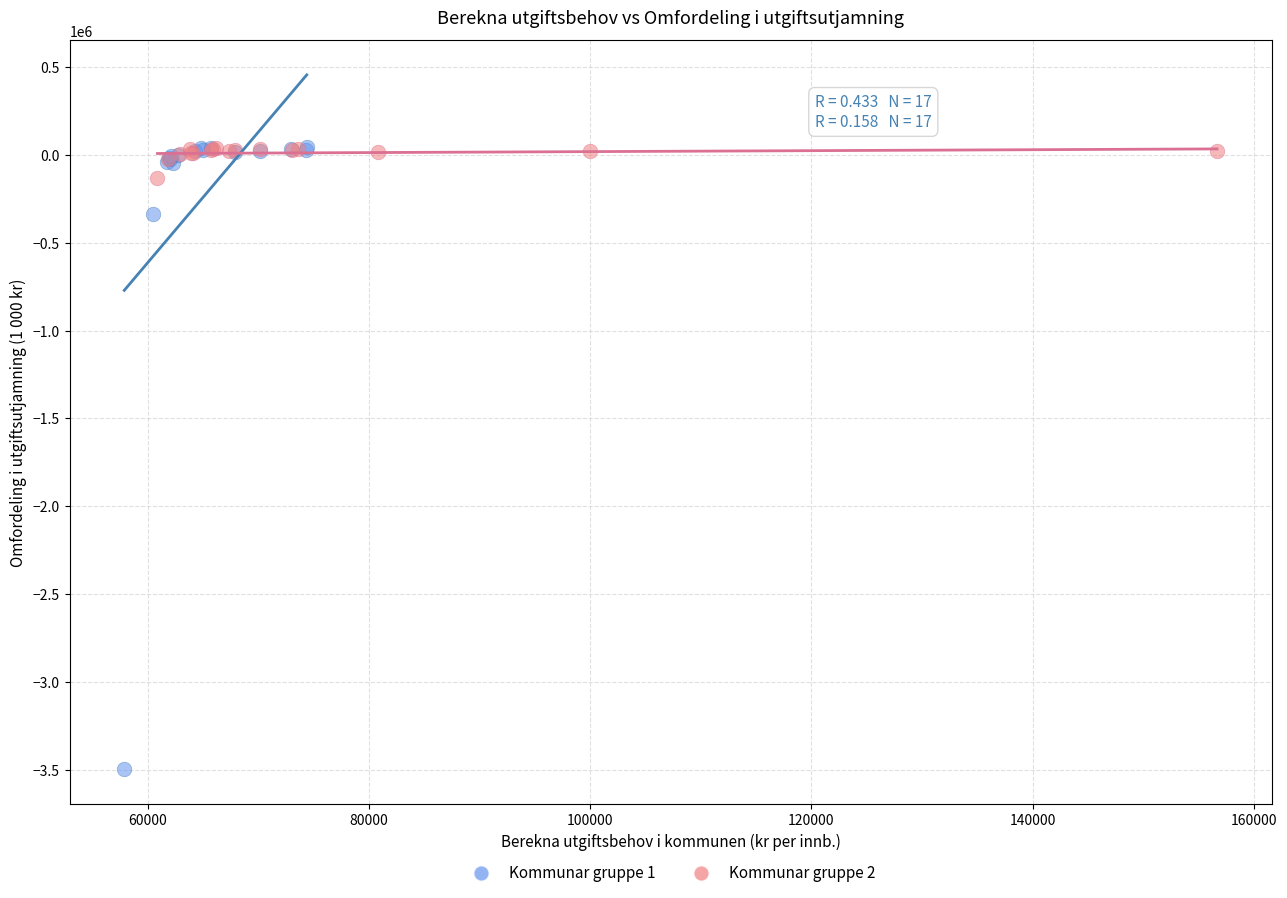

Which series has the largest Y range (max minus min)?

Kommunar gruppe 1